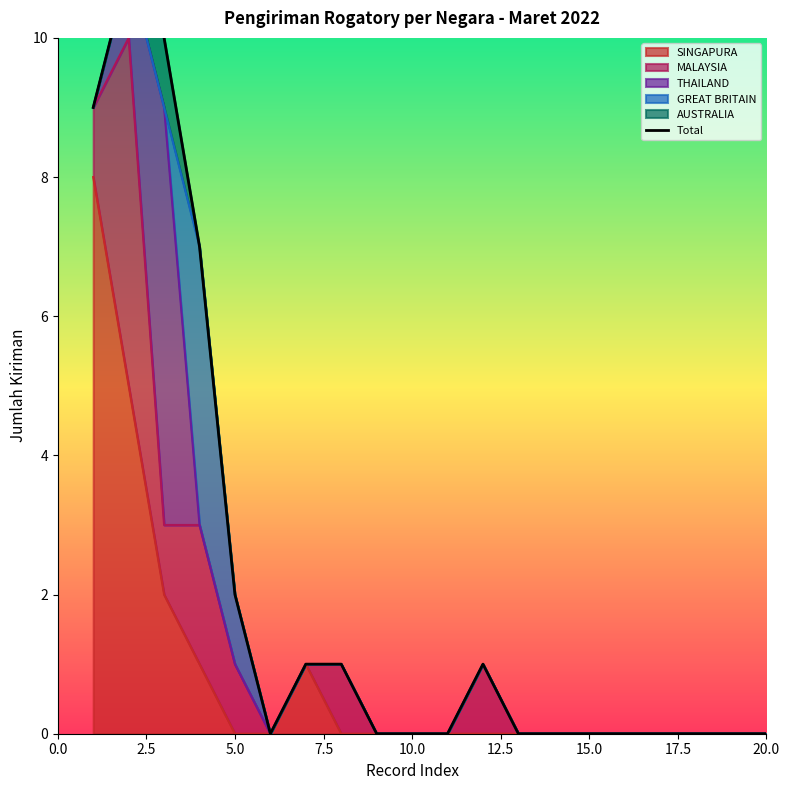

What is the average value?

2